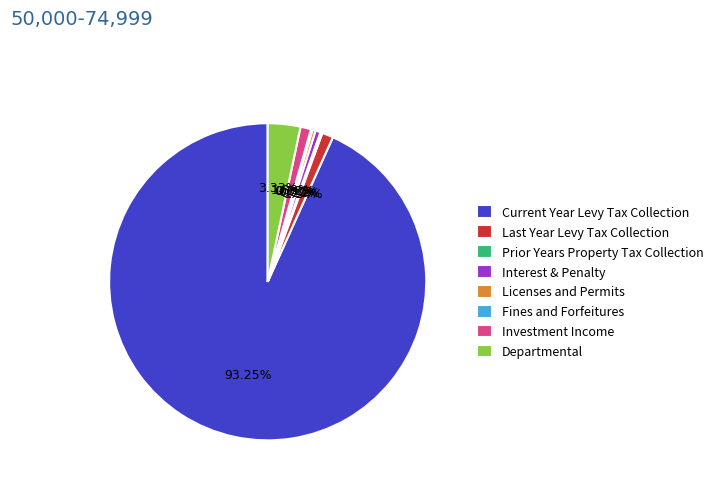

Which category accounts for the majority?

Current Year Levy Tax Collection